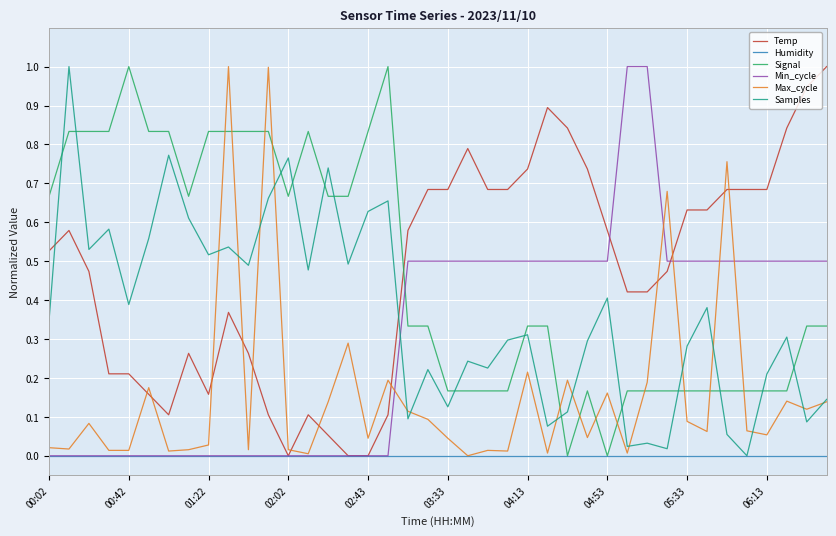

What is the difference between the maximum and minimum values in the Samples series?

1.0